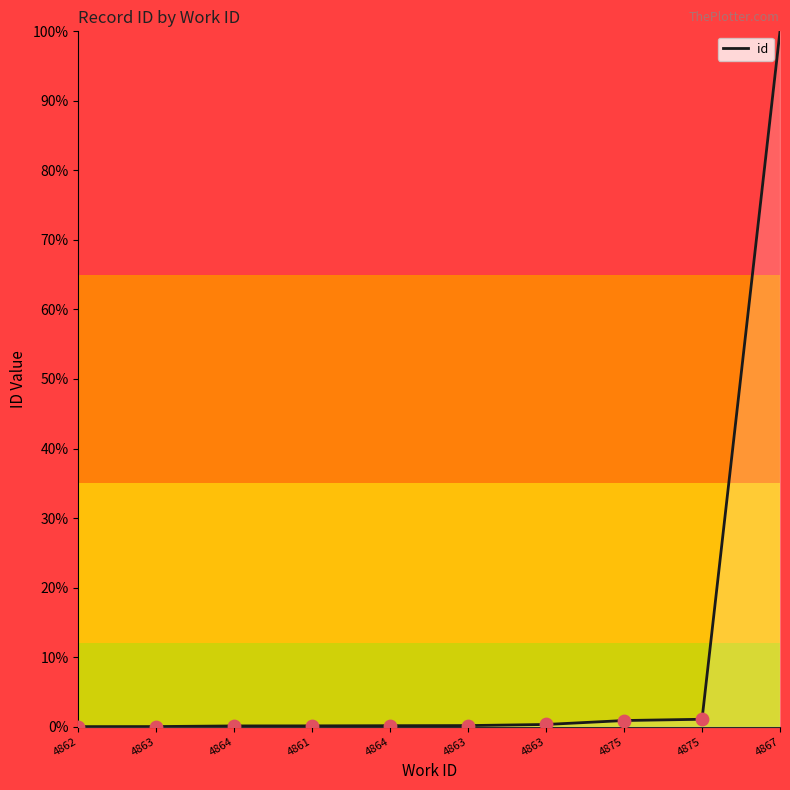

Which has a higher value, 4863 or 4864?

4863